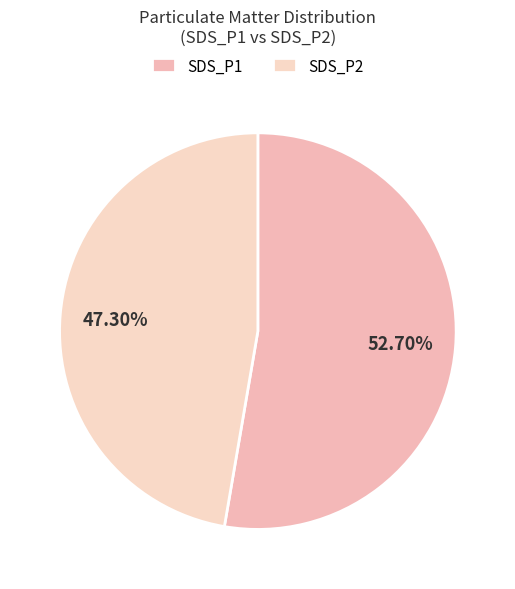

How many segments does this pie chart have?

2